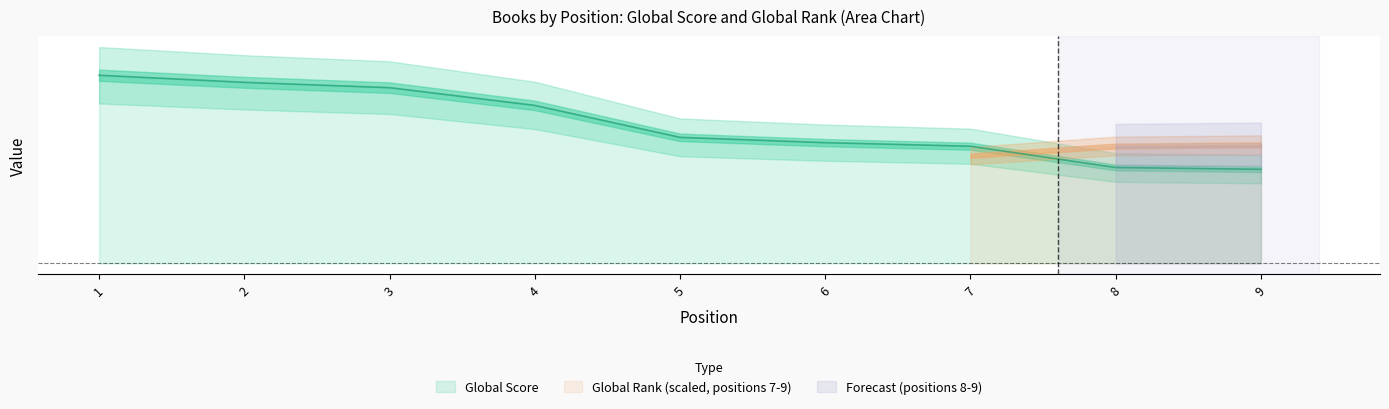

Where does the Global Rank series first go above 71?

1